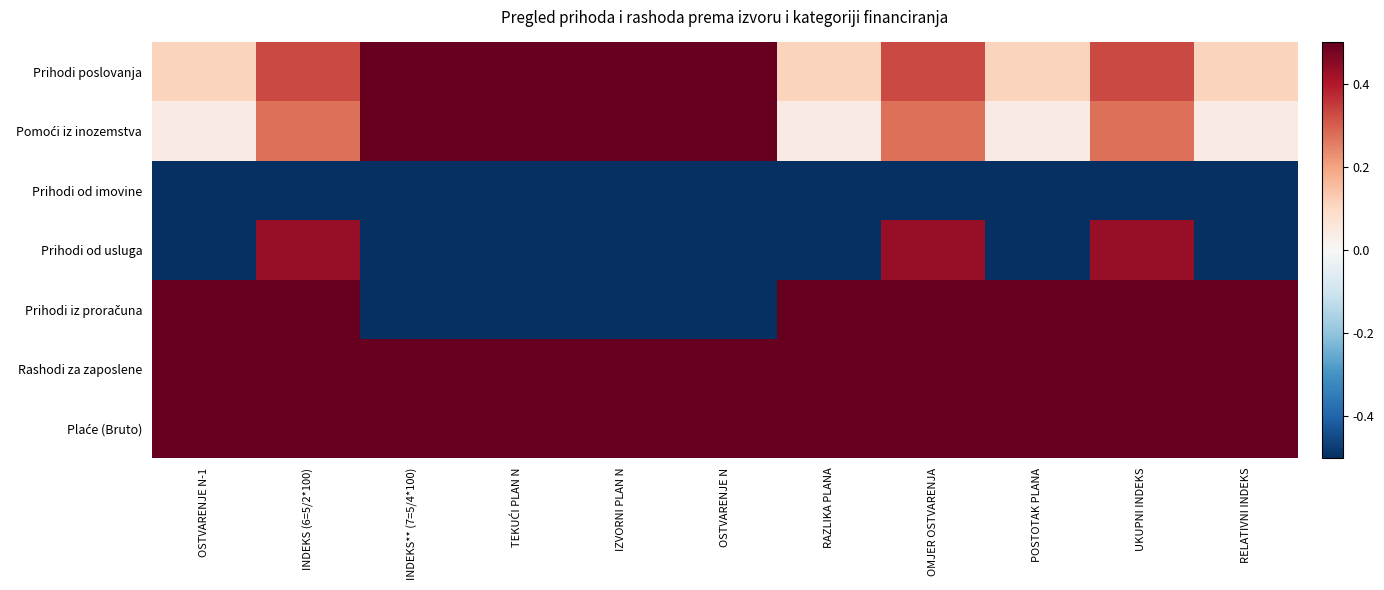

At which category is the sum across all series the highest?

INDEKS (6=5/2*100)